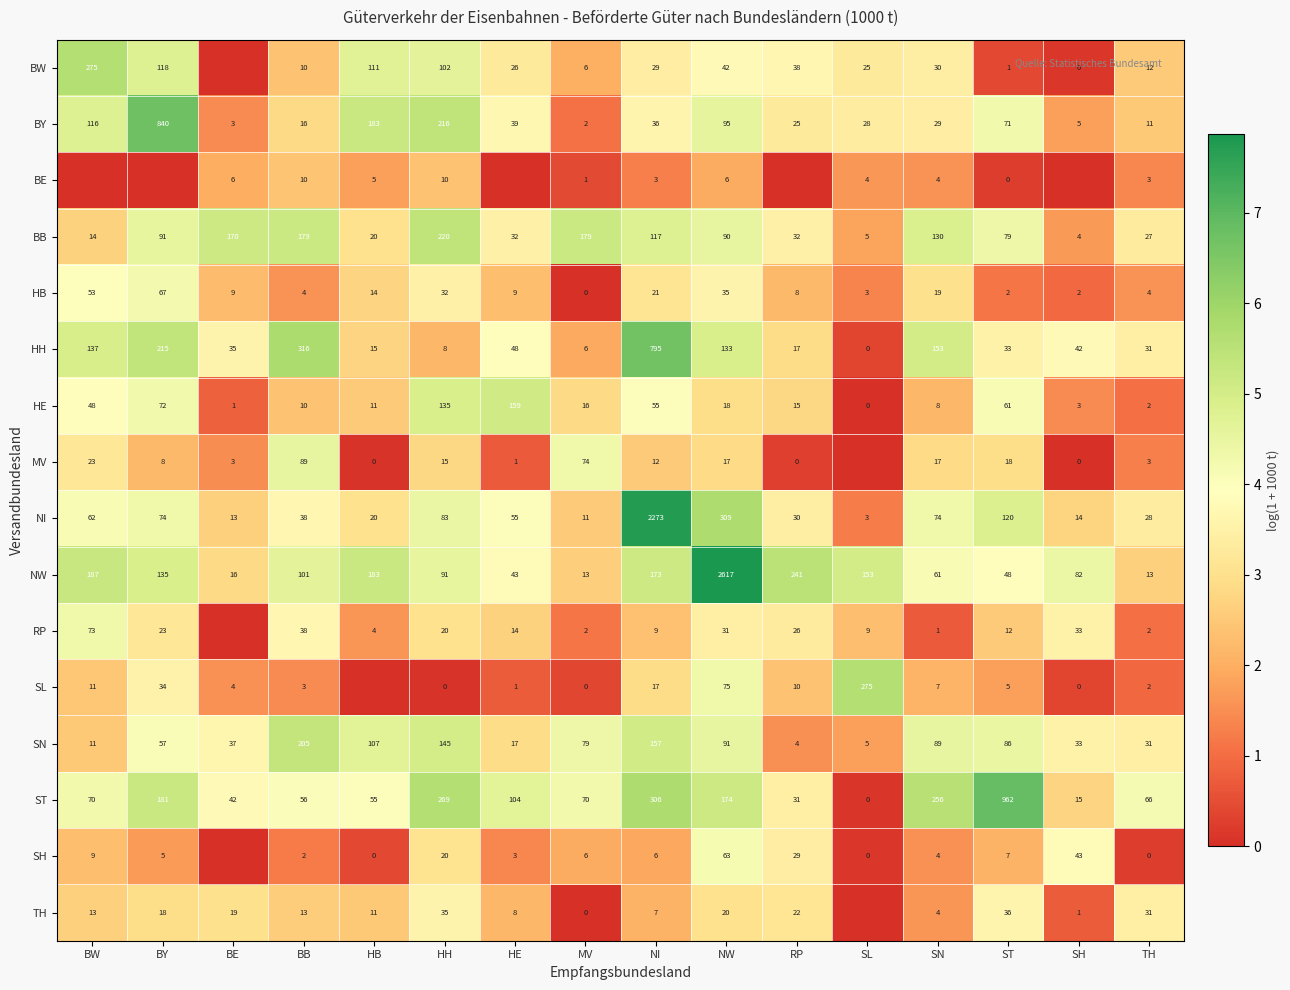

Is it true that BB equals 6.3 at RP?

False